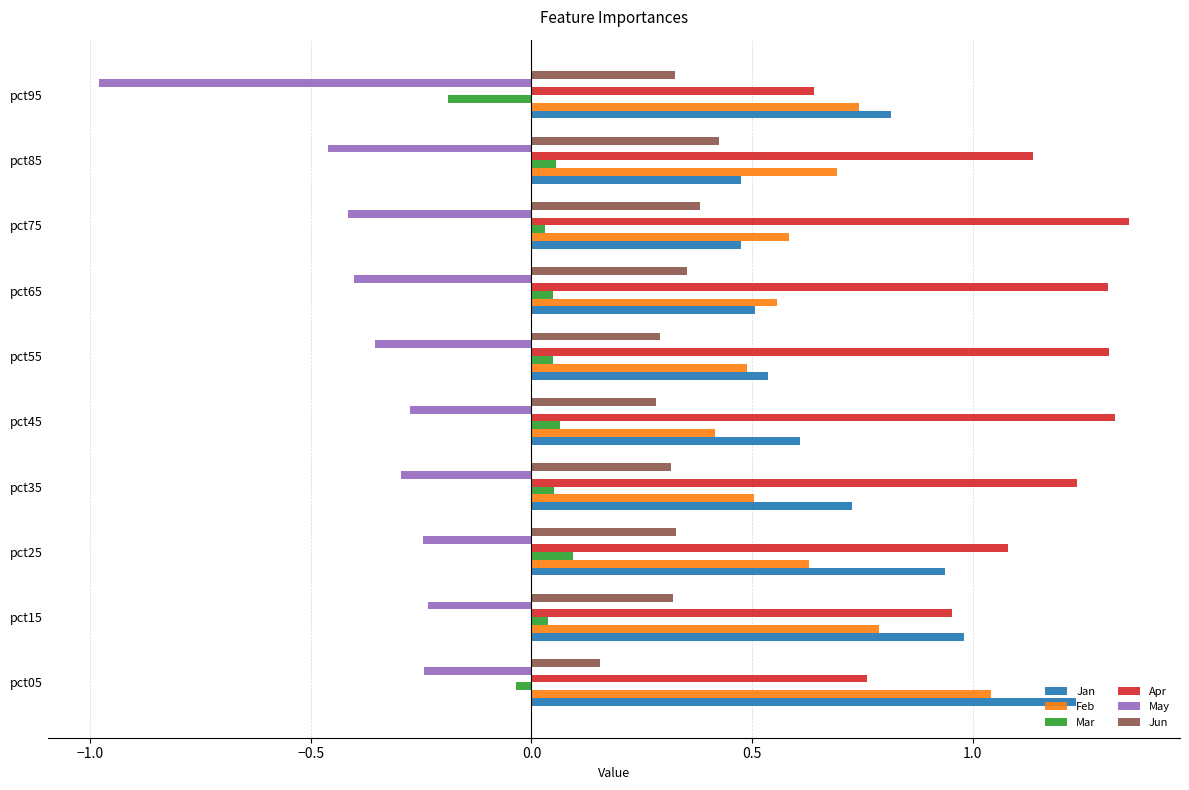

What is the sum of all Jan values?

7.3